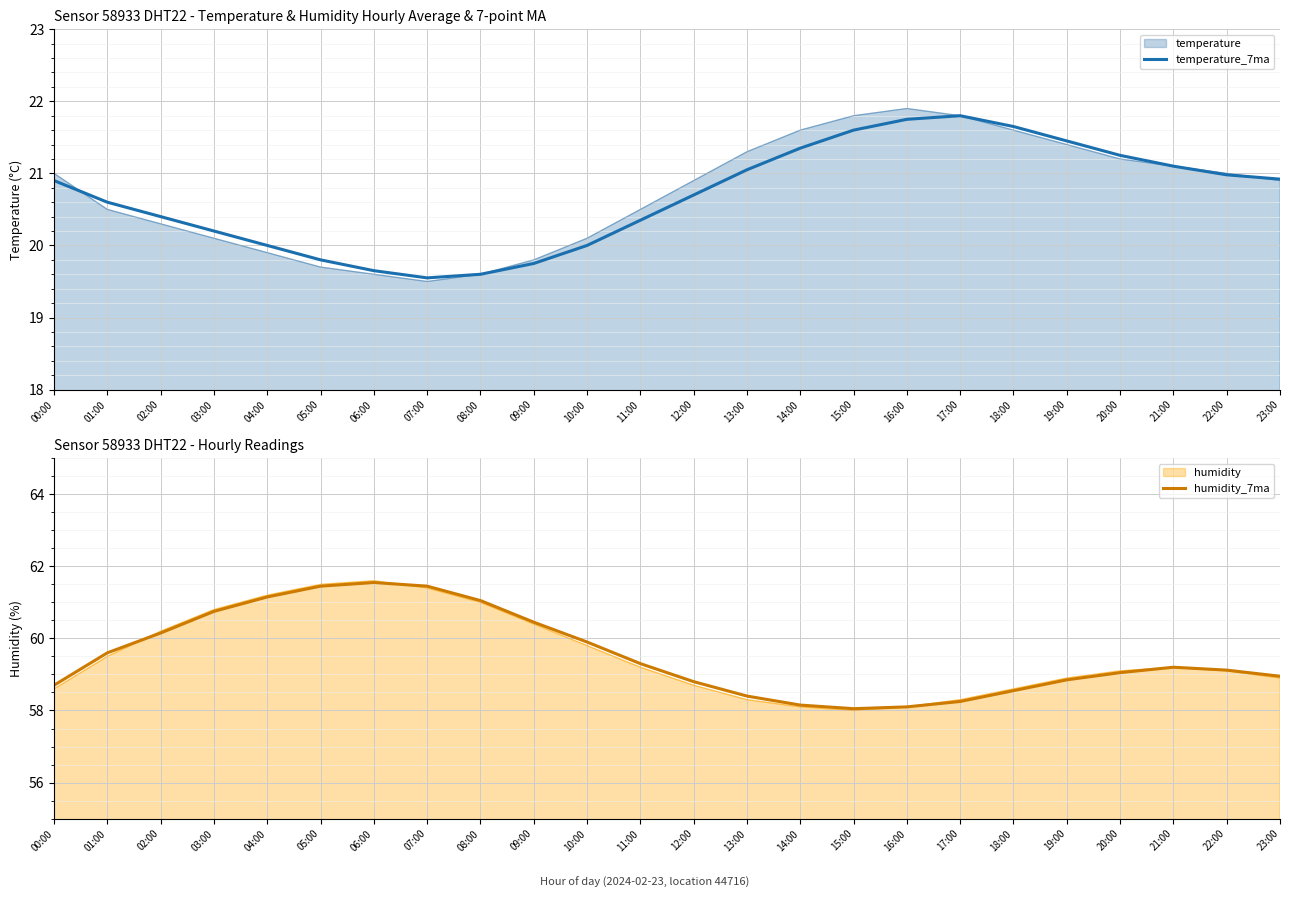

True or false: temperature_7ma has a value of 19.6 at 08:00.

True